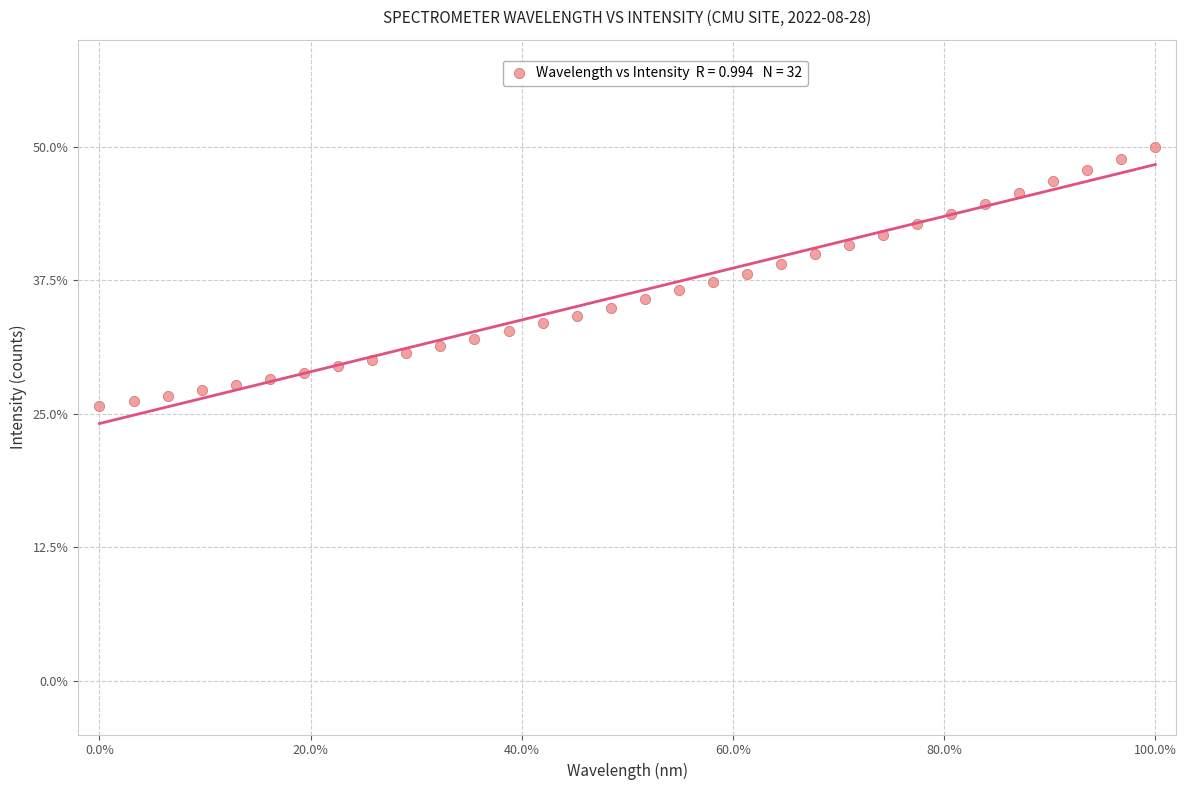

What is the range of X values (max minus min)?

100.0